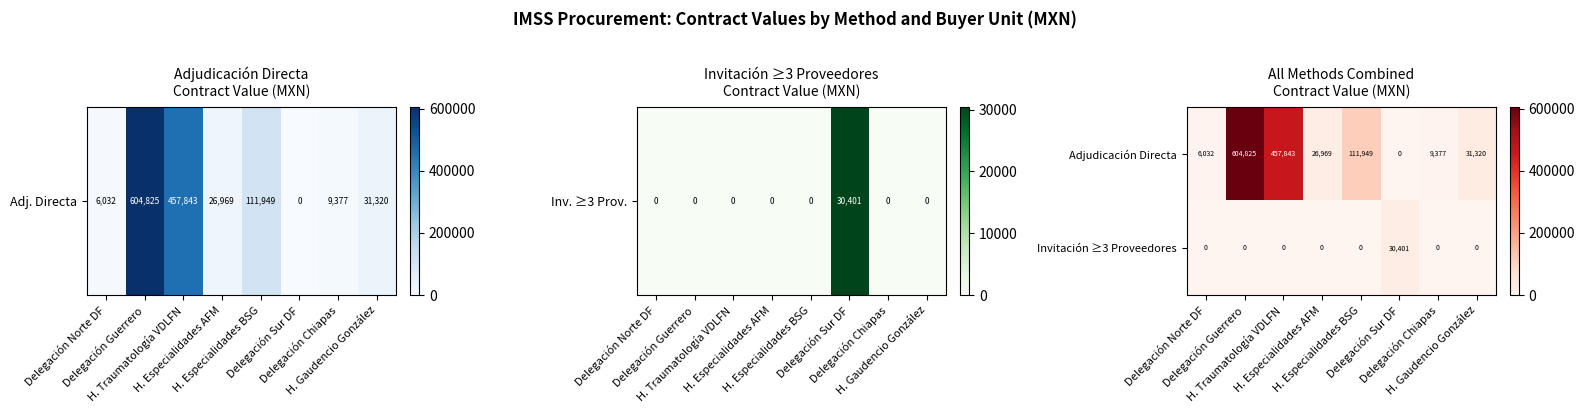

What is the greatest value displayed?

604825